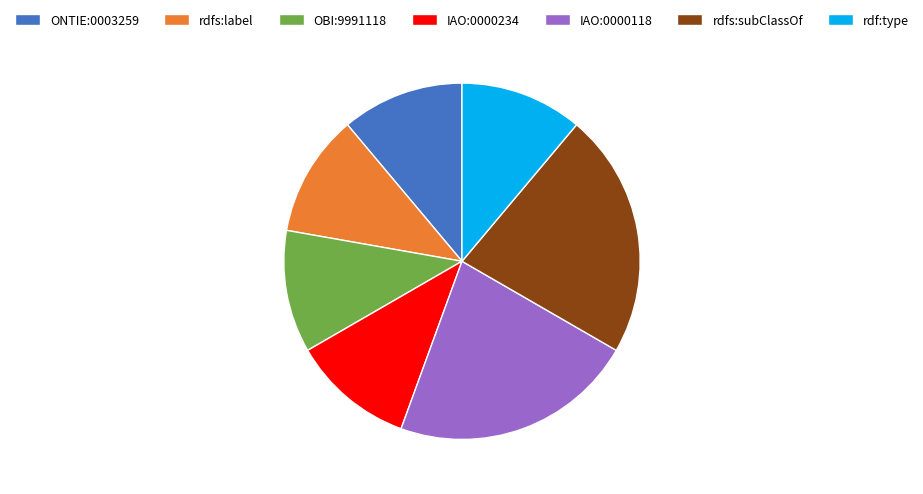

Count the number of slices in the pie.

7